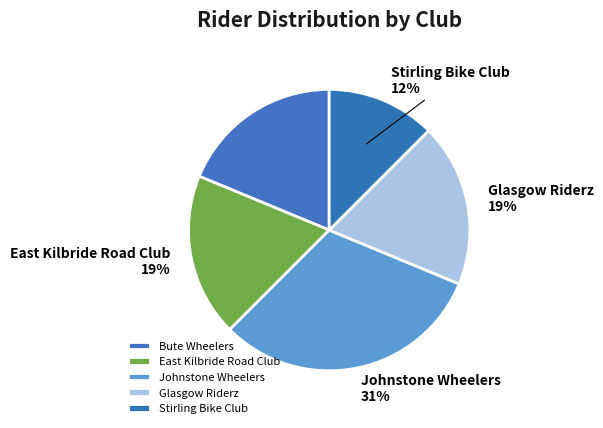

To the nearest percent, what is the difference between the Glasgow Riderz and Johnstone Wheelers slice percentages?

12%